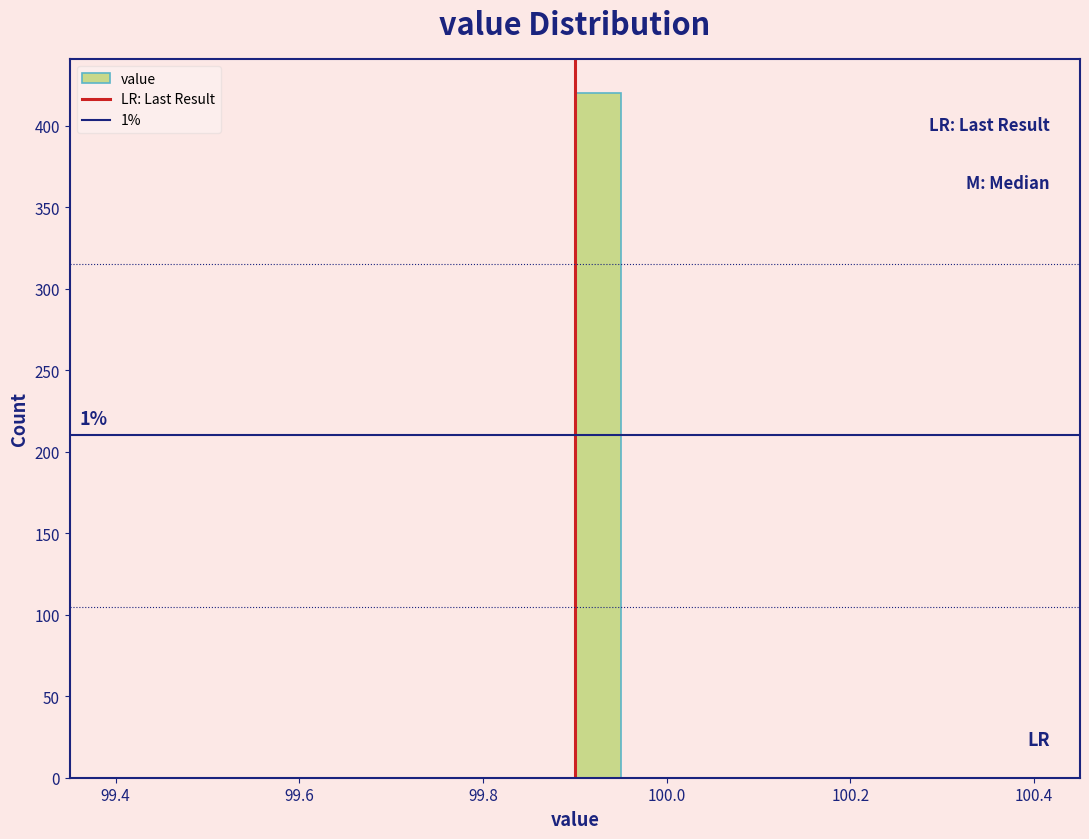

Read against the x-axis, roughly where is the centre of the tallest bar?

99.92